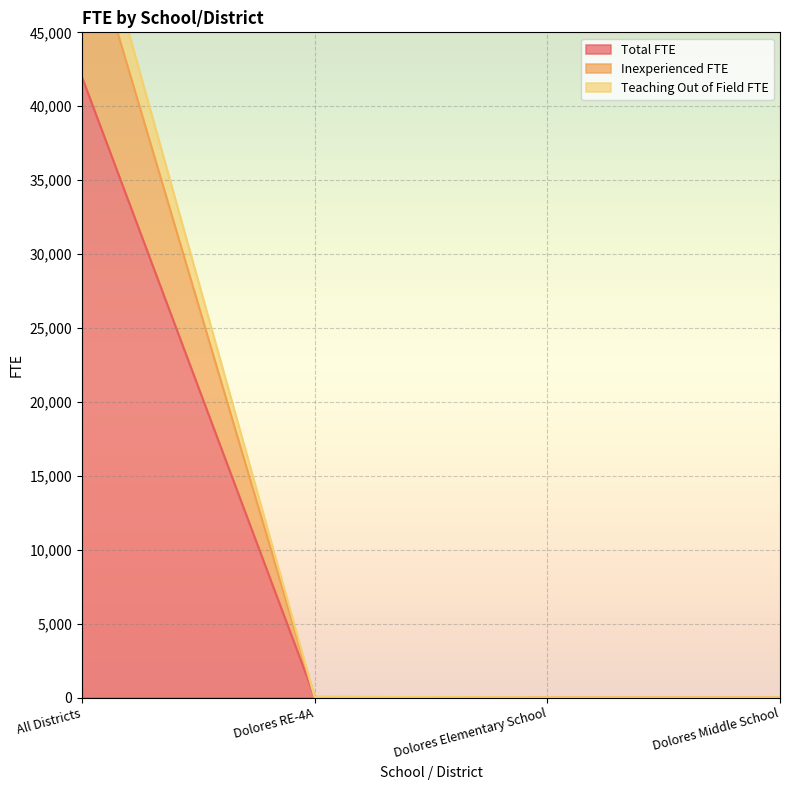

Between Dolores RE-4A and Dolores Middle School, which is larger?

Dolores RE-4A